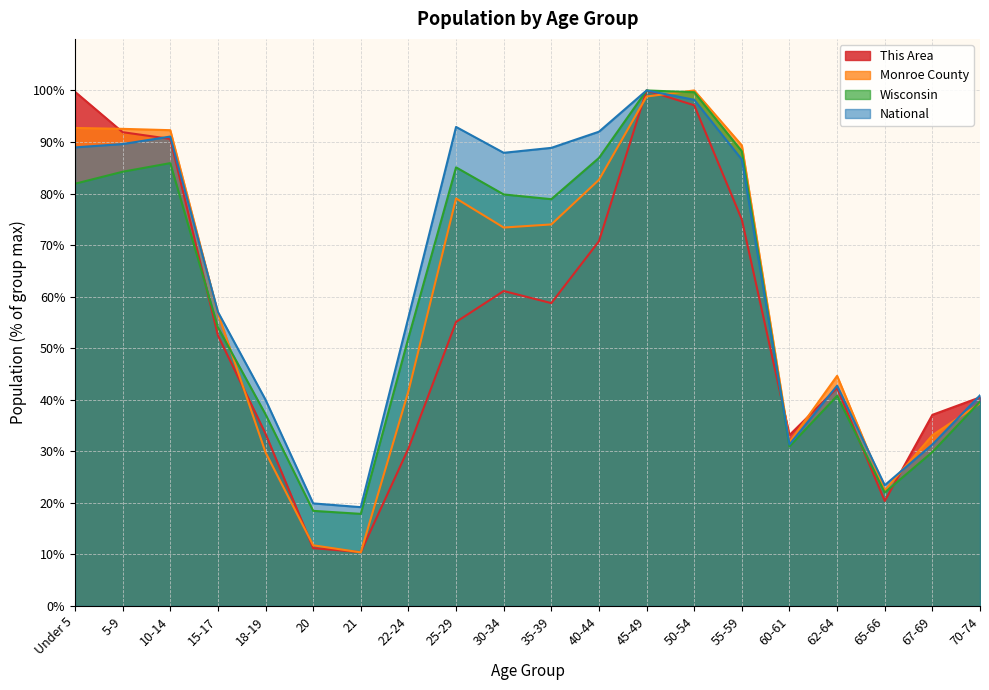

What is the minimum value shown in the chart?

10.4